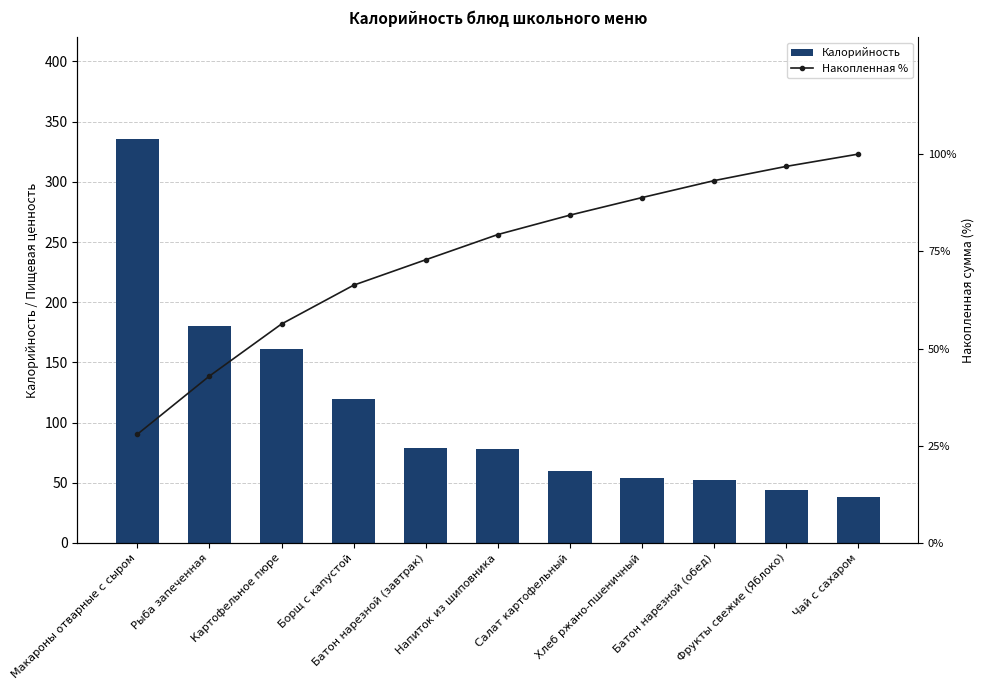

At which label does Накопленная % first exceed 79?

Напиток из шиповника